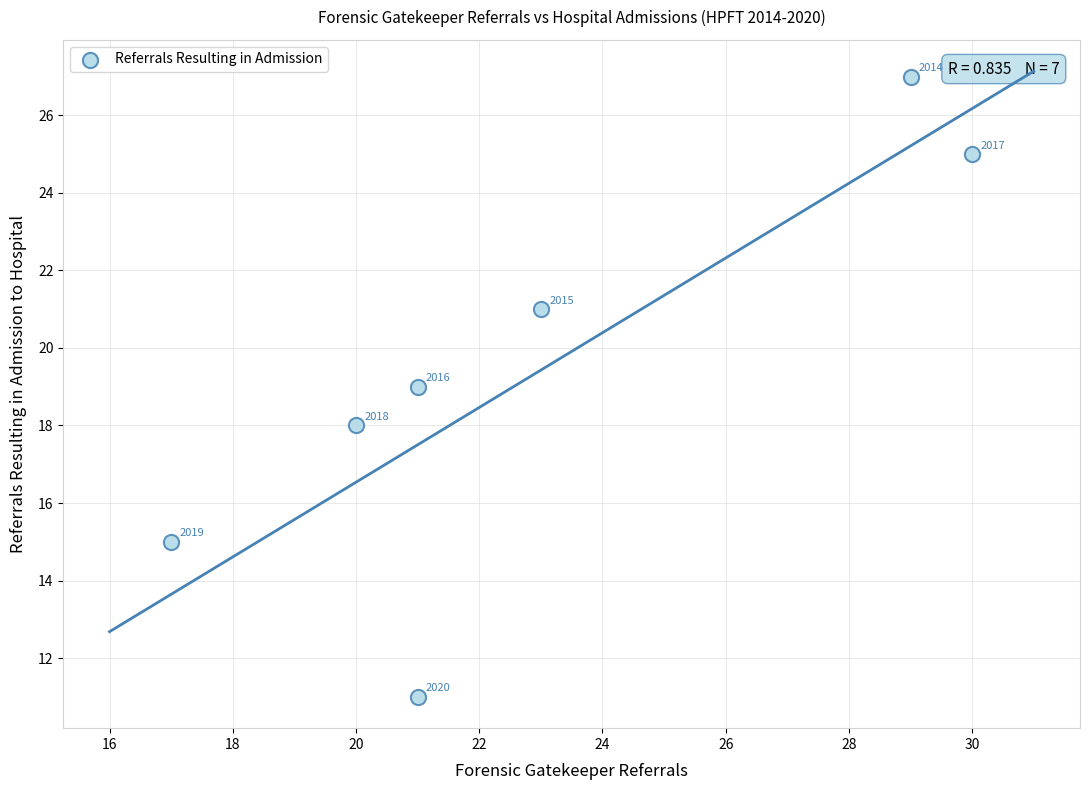

What is the average X value?

23